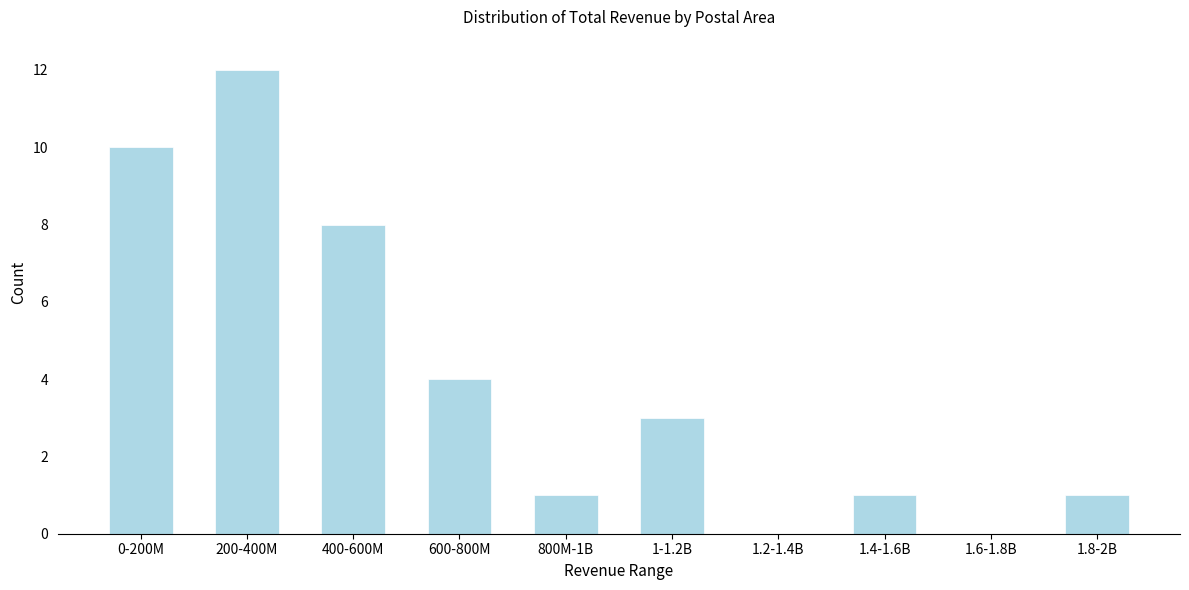

Reading left to right, what are all the values shown in this chart?

0-200M=10	200-400M=12	400-600M=8	600-800M=4	800M-1B=1	1-1.2B=3	1.2-1.4B=0	1.4-1.6B=1	1.6-1.8B=0	1.8-2B=1